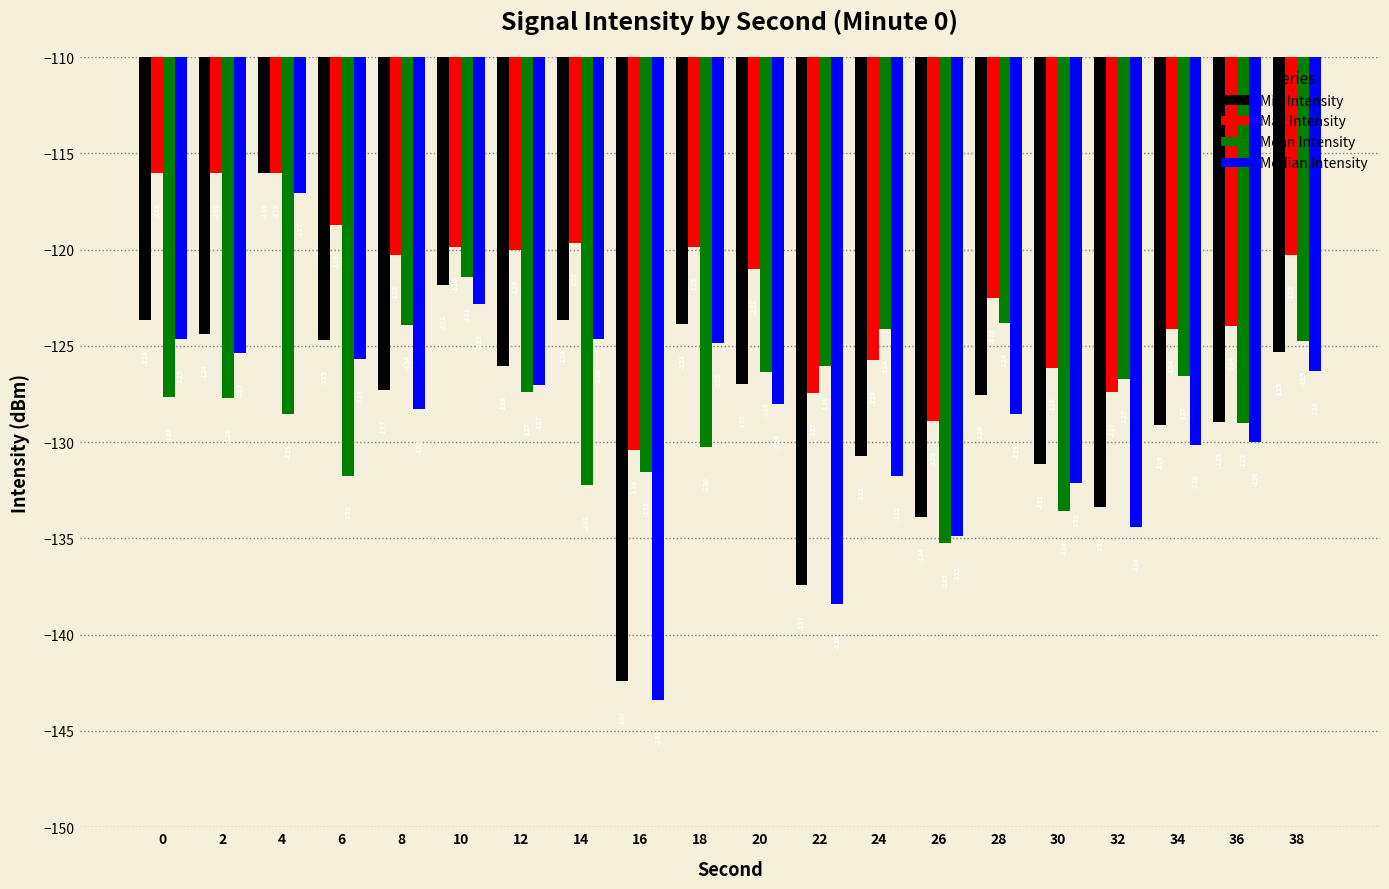

At which category is the sum across all series the highest?

4